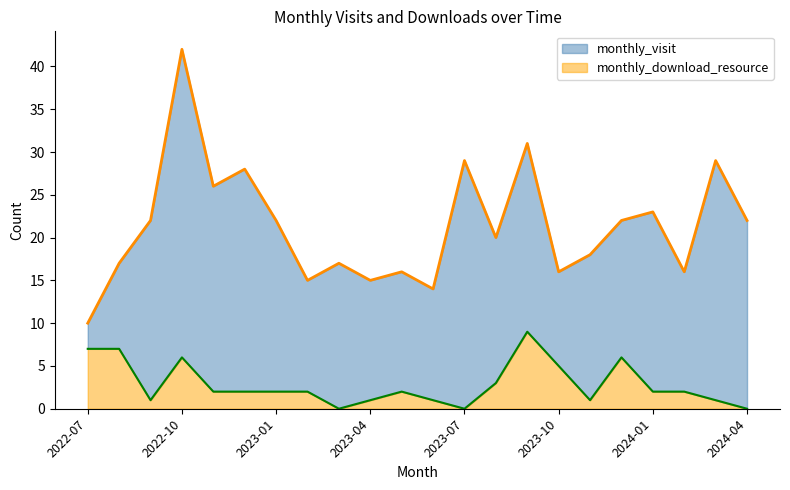

What is the label of the 11th point from the left?

2023-05